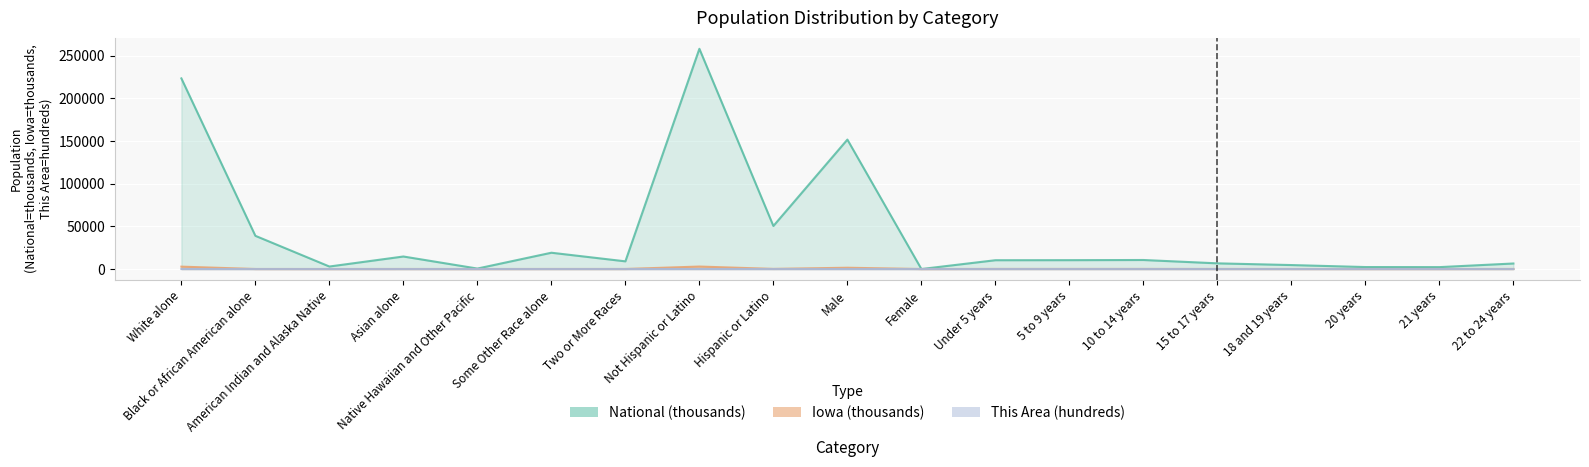

Which has a higher value, Hispanic or Latino or 20 years?

Hispanic or Latino